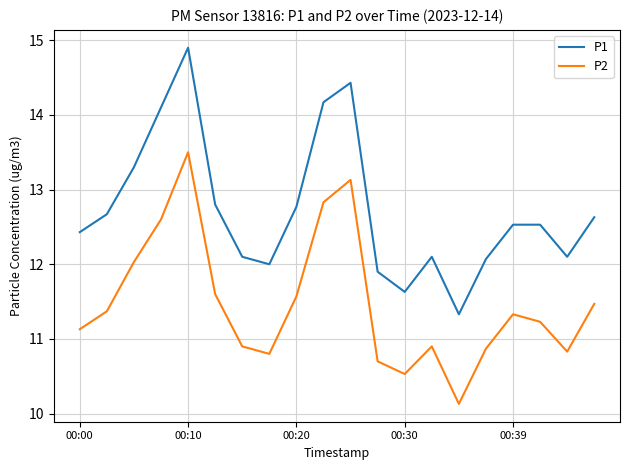

Rank the series by their maximum value, from lowest to highest.

P2, P1